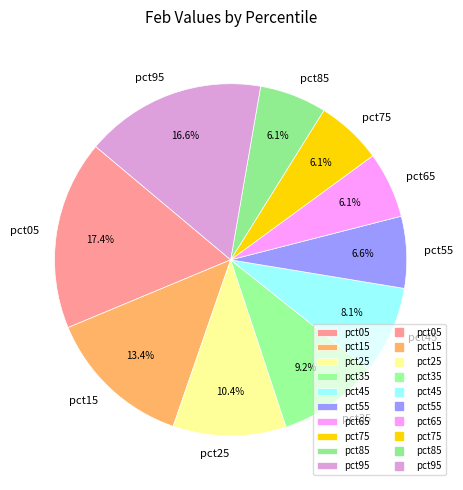

What is the largest slice in the pie chart?

pct05